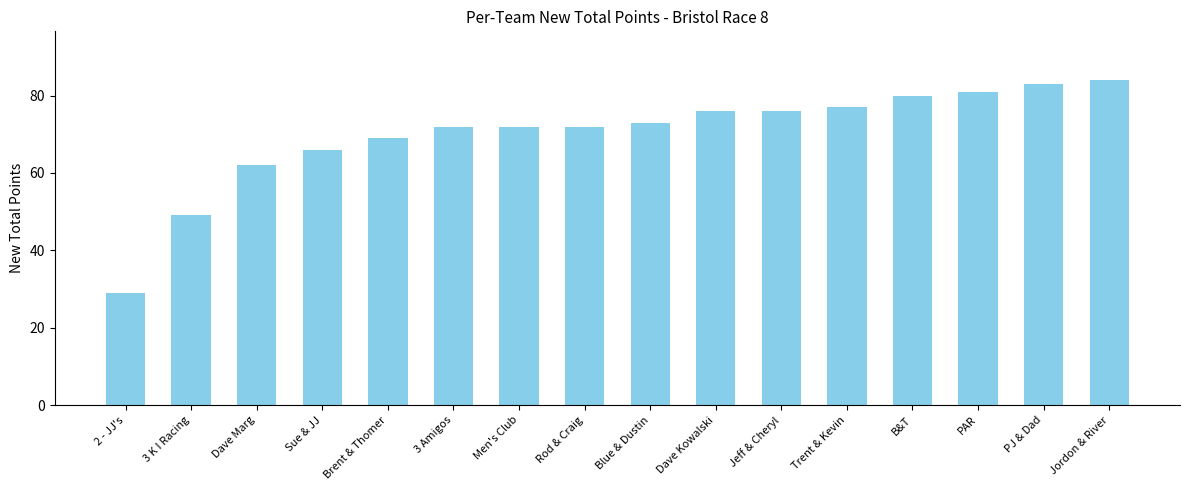

What is the sum of all values?

1121